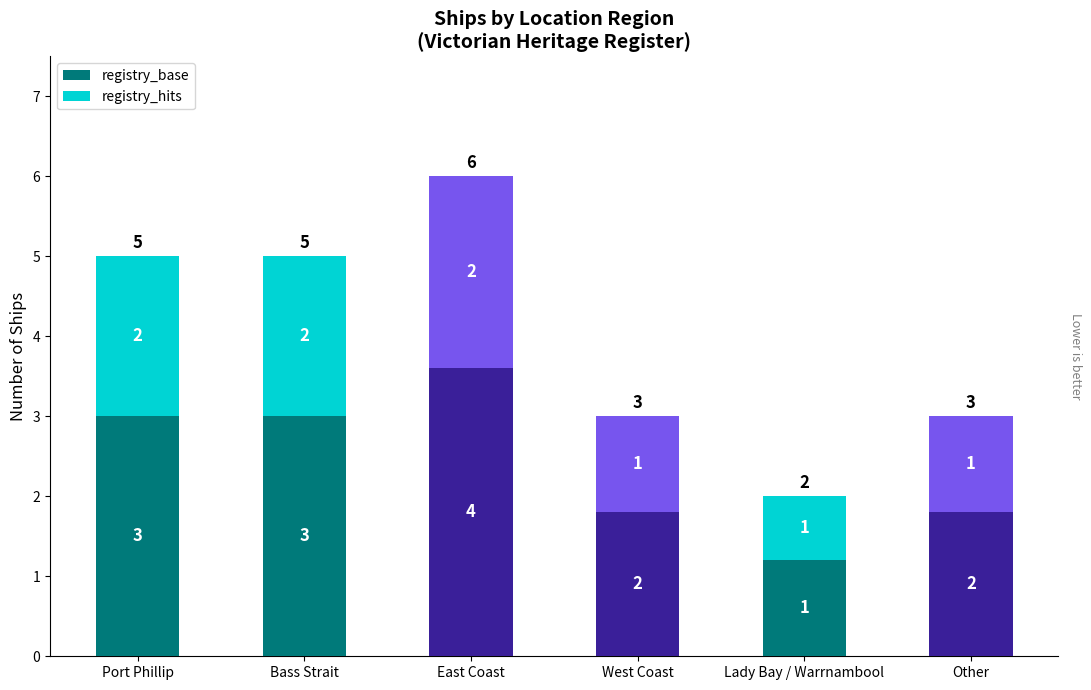

What is the lowest value of the registry_base series?

1.2